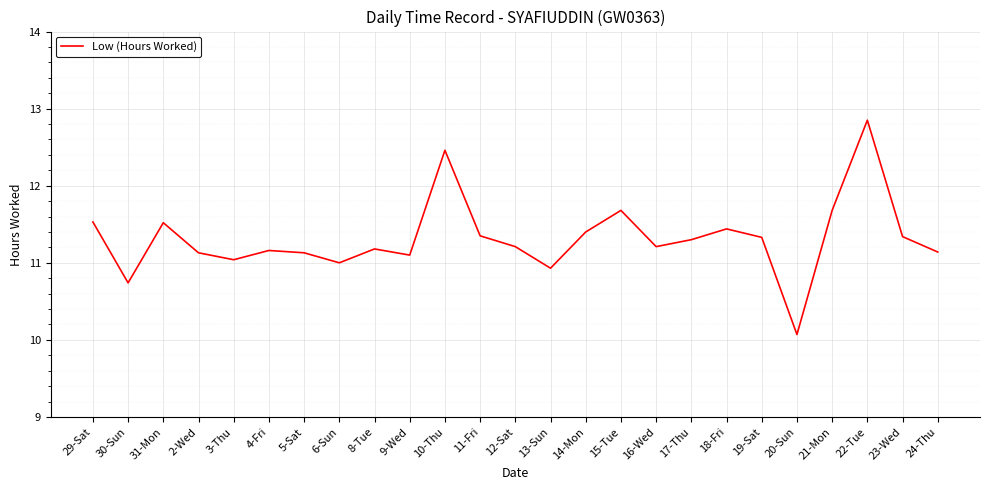

Is it true that the value at 3-Thu is 4.5?

False